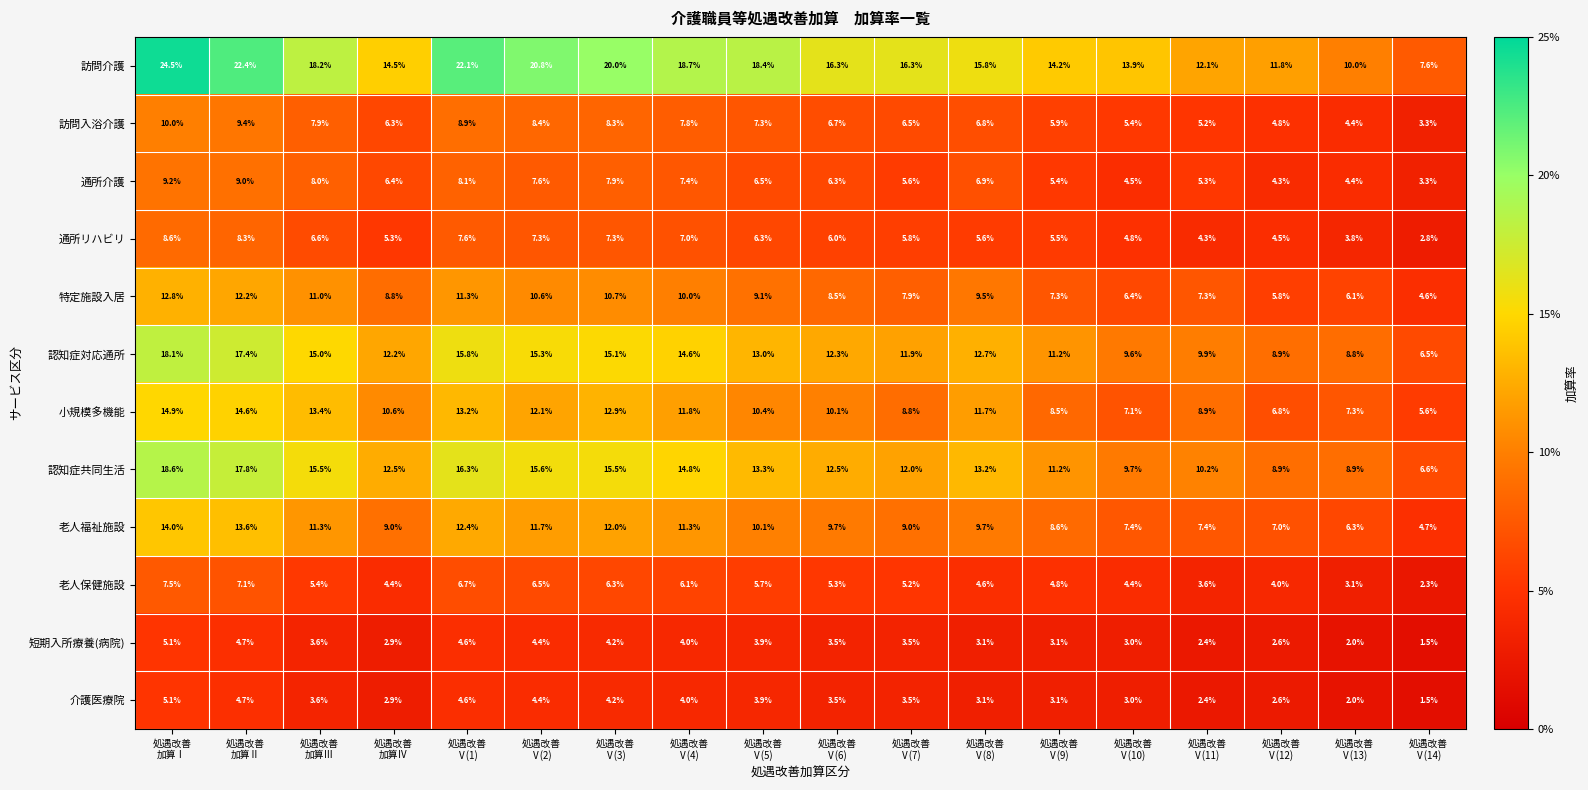

Which series changed the most between 処遇改善
加算Ⅰ and 処遇改善
Ⅴ(5)?

訪問介護